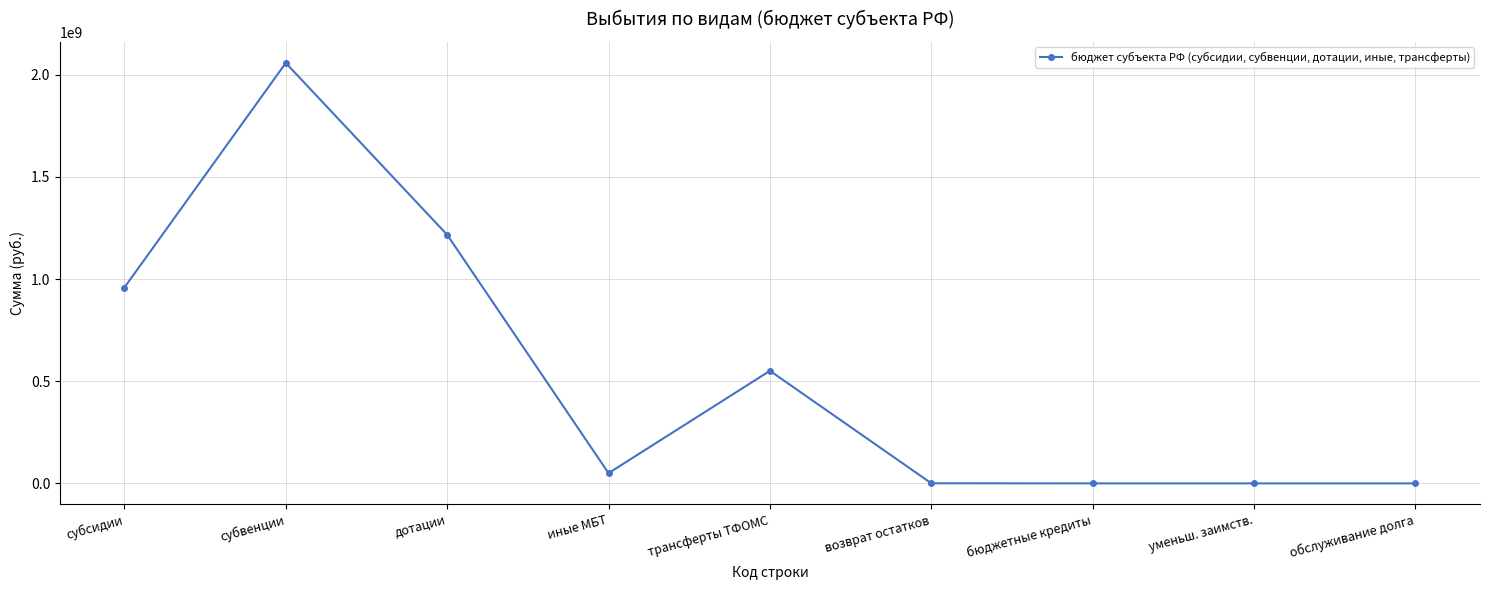

What is the approximate value at дотации?

1216752900.0